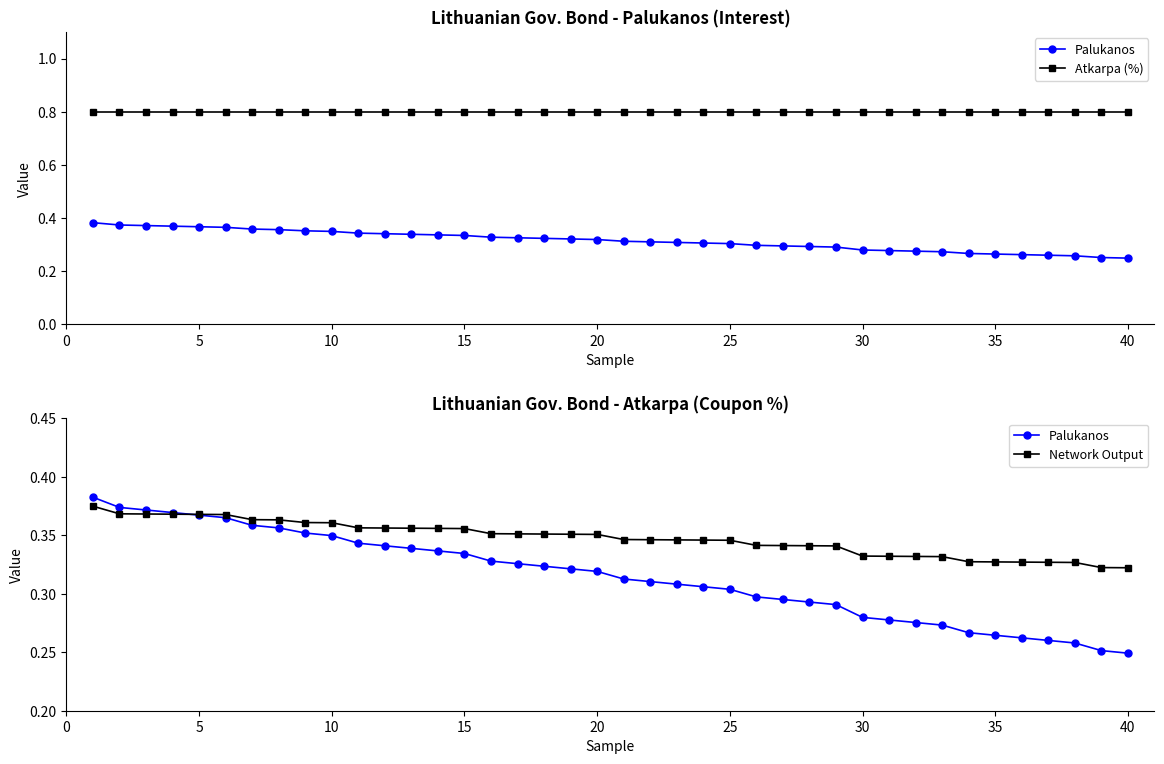

How many times do Network Output and Palukanos cross each other?

1